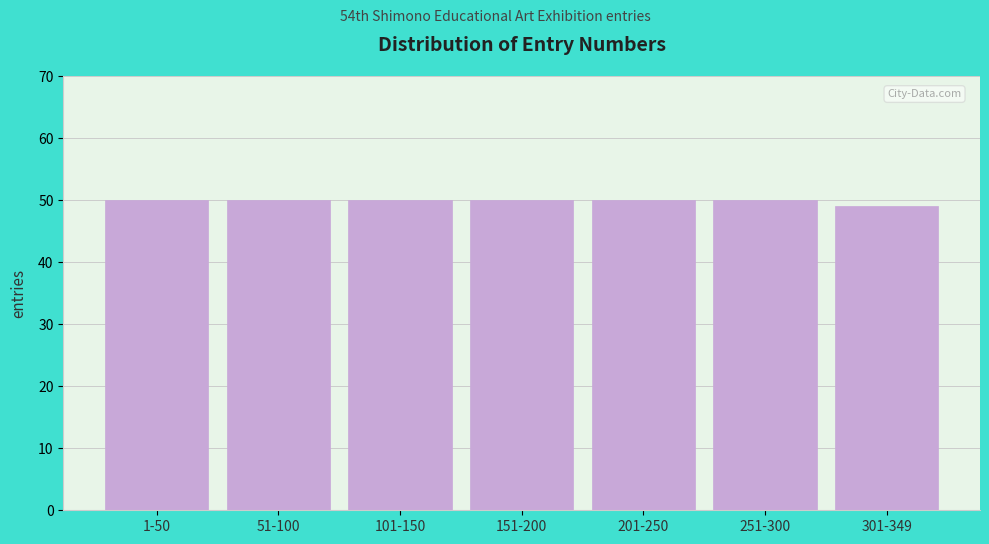

Reading right to left, extract all data points from this chart.

49	50	50	50	50	50	50